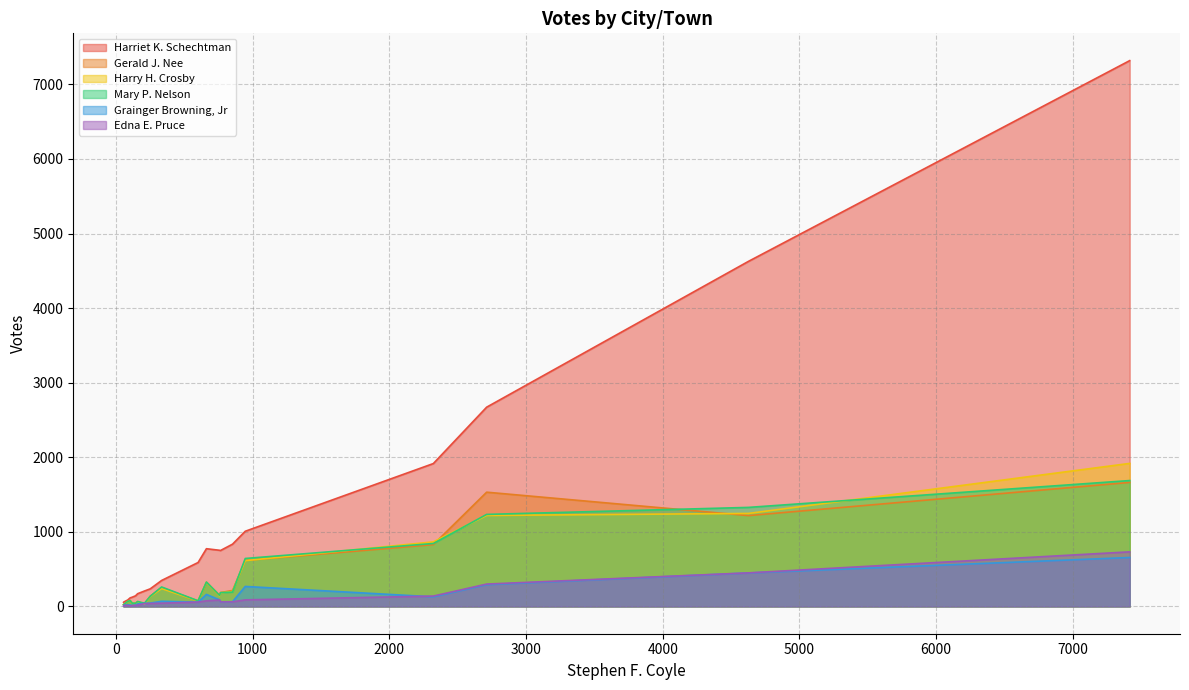

At how many categories does at least one series exceed 4914?

1